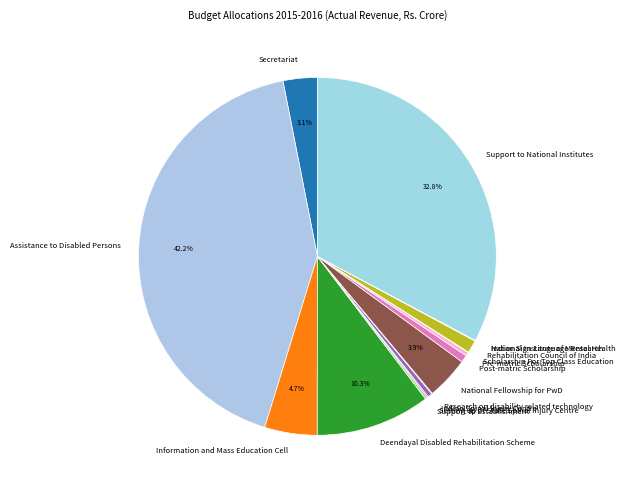

Is the sum of Deendayal Disabled Rehabilitation Scheme and Information and Mass Education Cell greater than half?

No